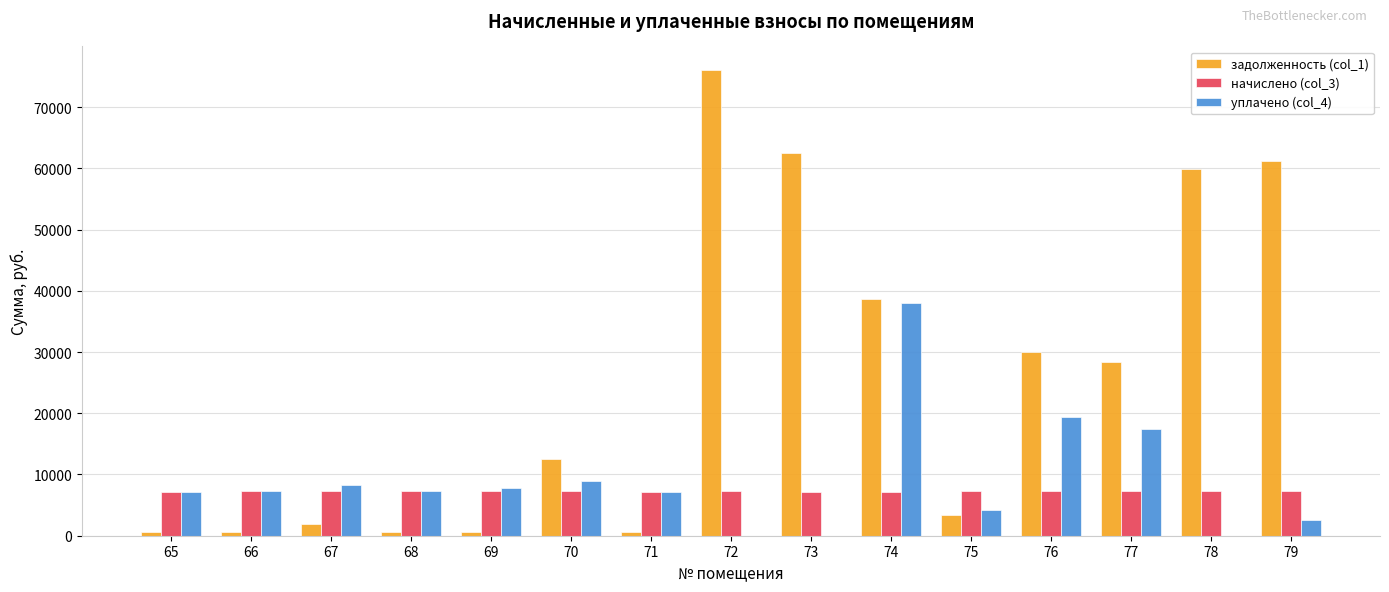

What is the total value across all series at 74?

83944.6